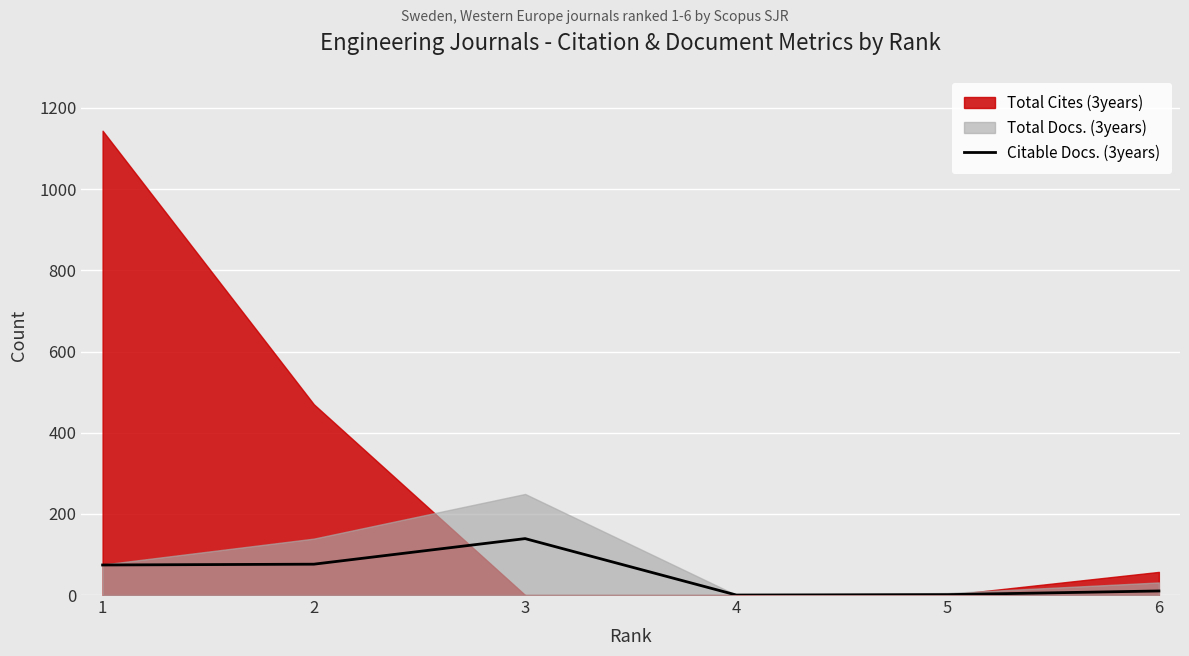

What is the change in value from 4 to 6?

+10